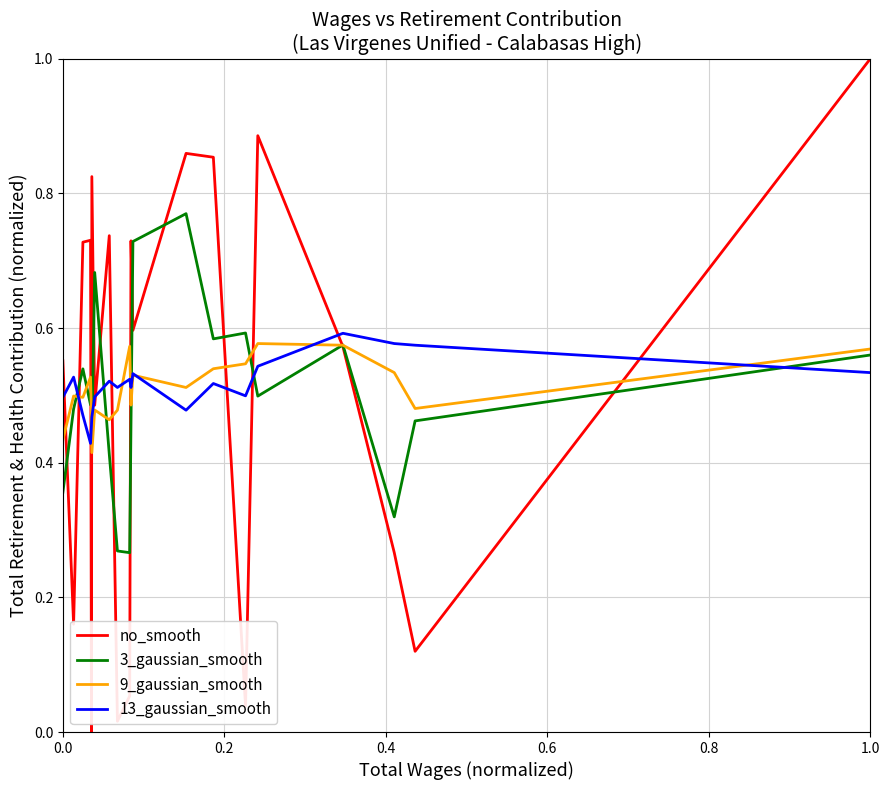

What is the sum of all no_smooth values?

10.2